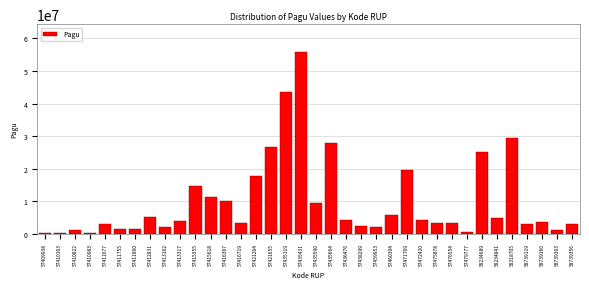

Is it true that the value at 57436476 is 4070000?

True